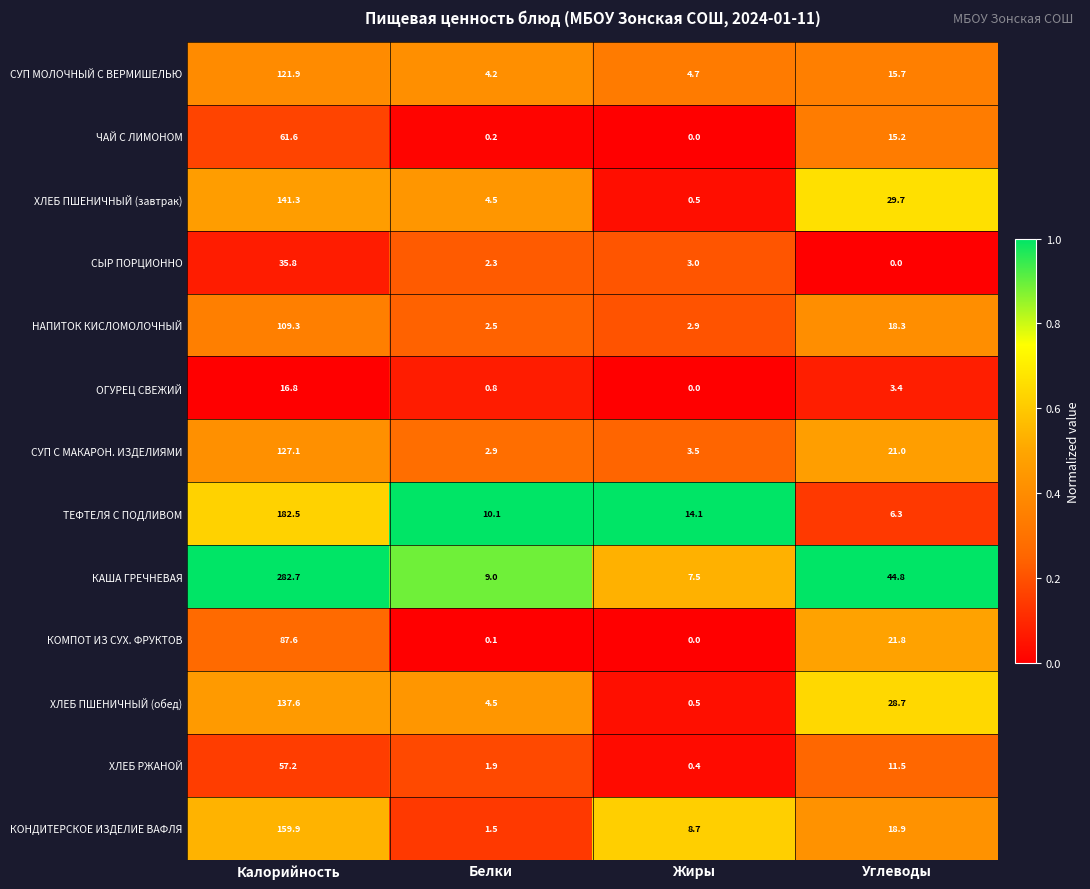

What is the sum of the СЫР ПОРЦИОННО values at Углеводы and Белки?

2.3